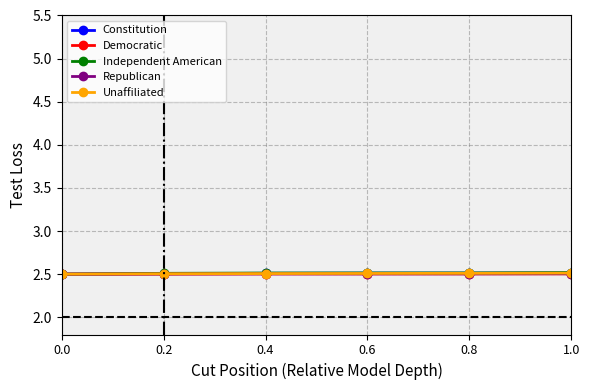

What is the highest value of the Constitution series?

2.5